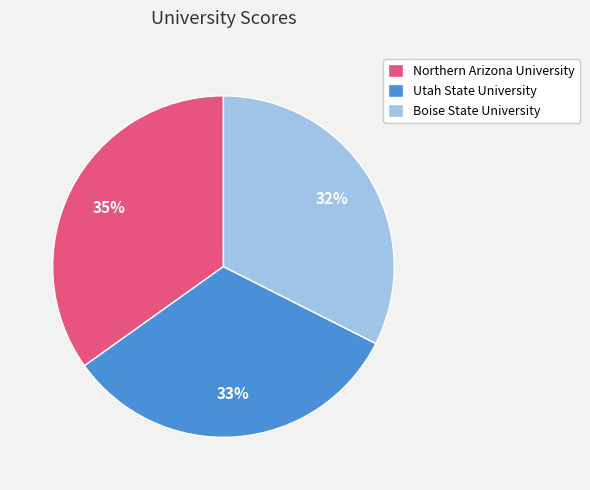

How many slices are in this pie chart?

3